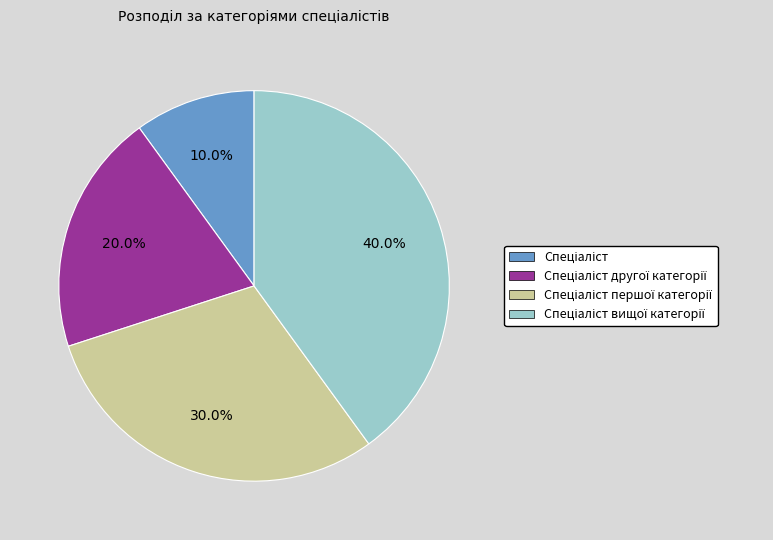

Does any single category account for the majority?

No